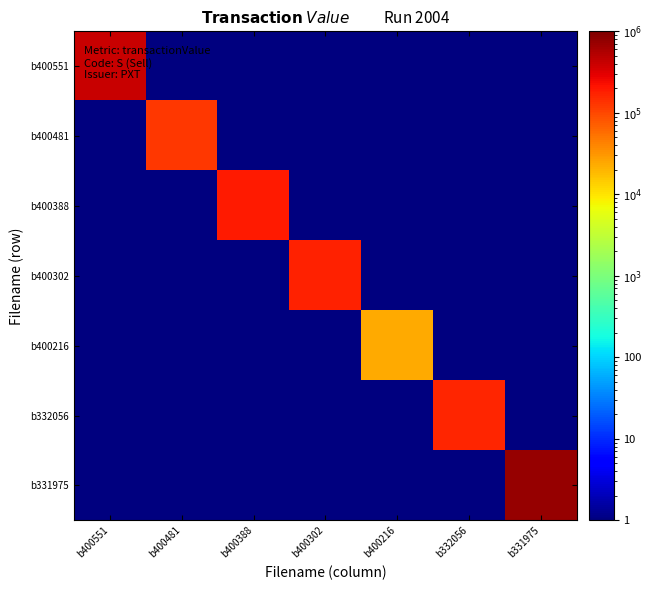

At which category is the sum across all series the highest?

b331975